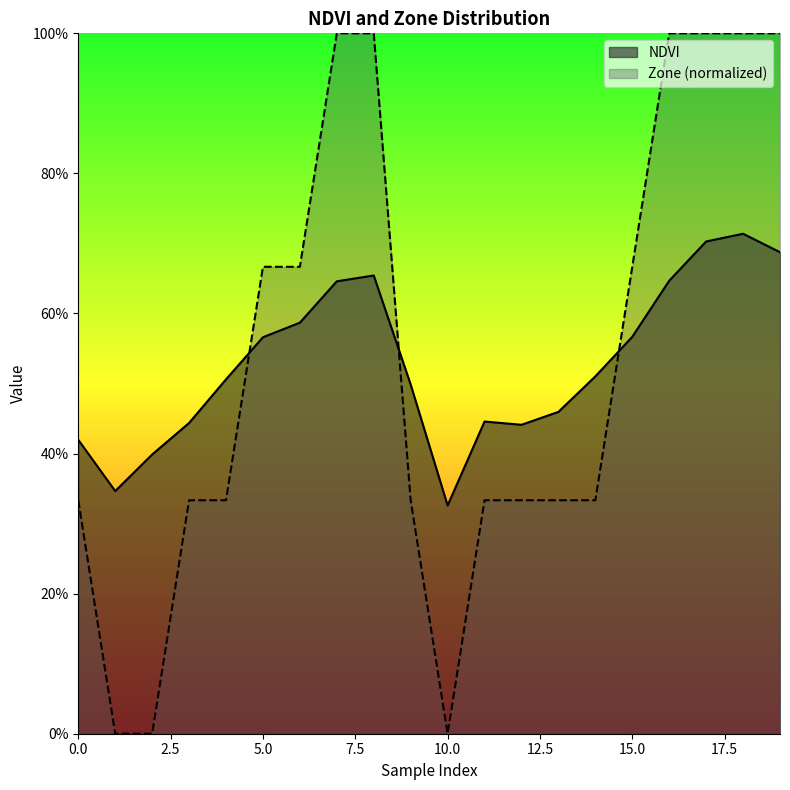

Is the value of NDVI at 4 greater than the value of Zone at 5?

No